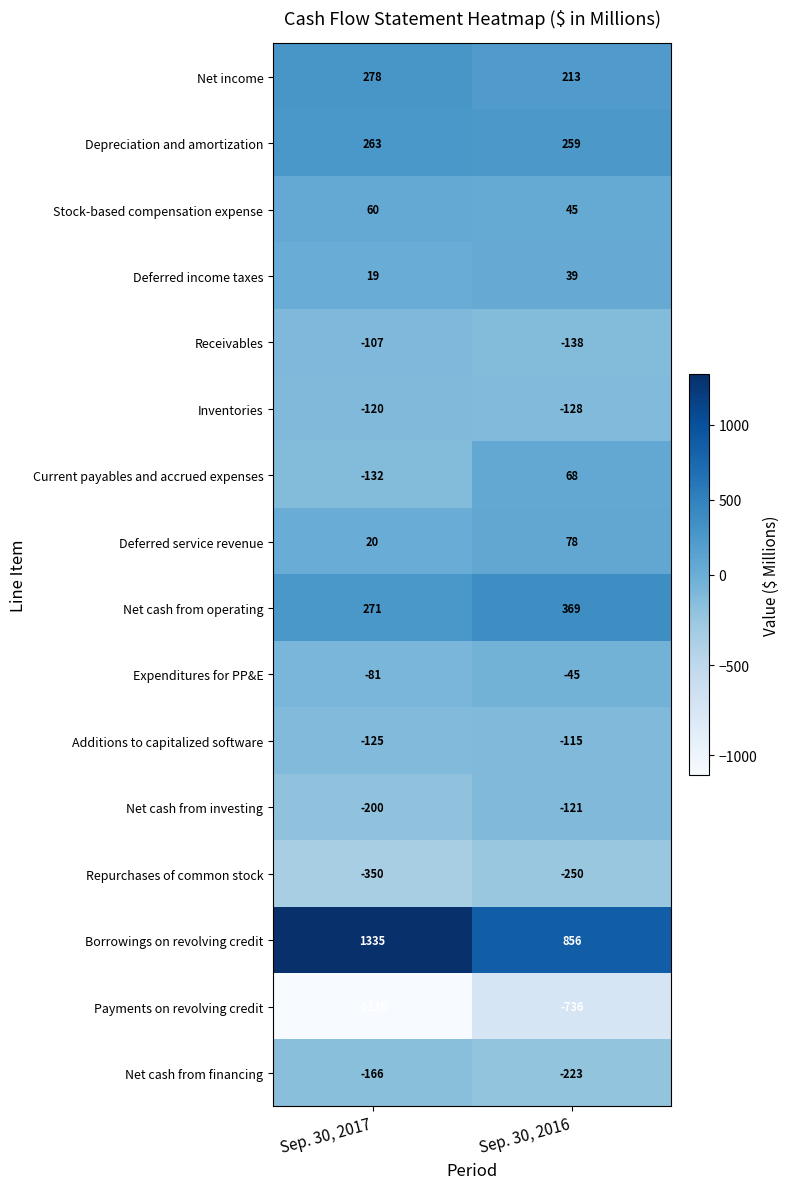

The Additions to capitalized software series shows -115 at Sep. 30, 2016. True or false?

True